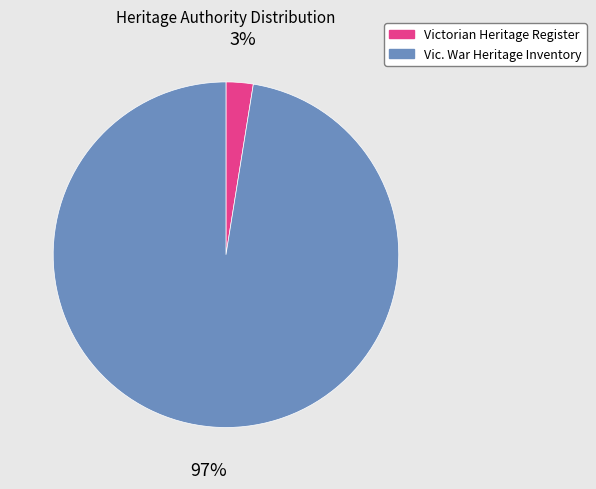

Does Vic. War Heritage Inventory account for over 50% of the chart?

Yes